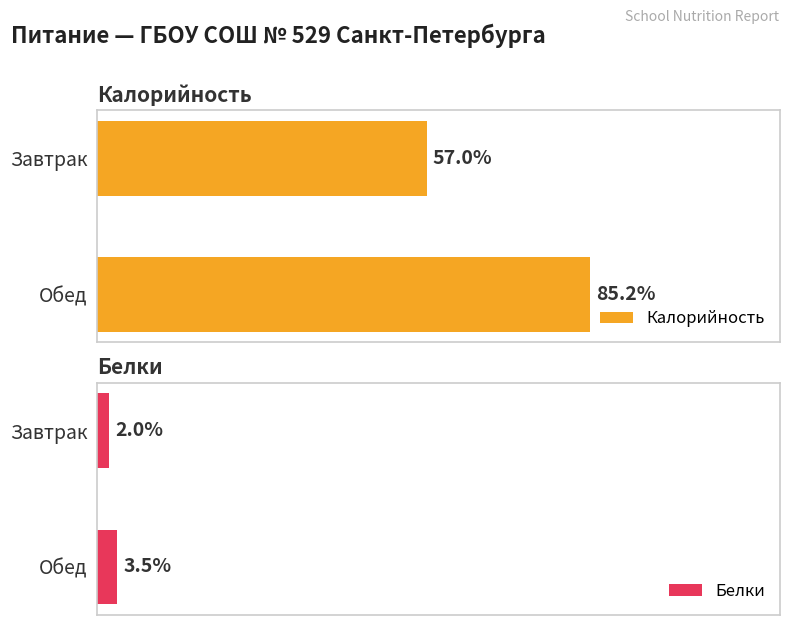

What is the label of the 1st bar from the left?

Завтрак